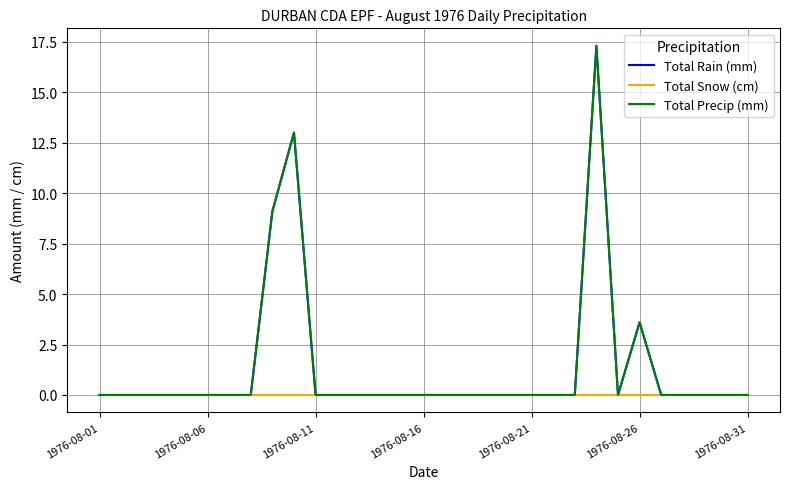

Does the chart have visible grid lines?

Yes